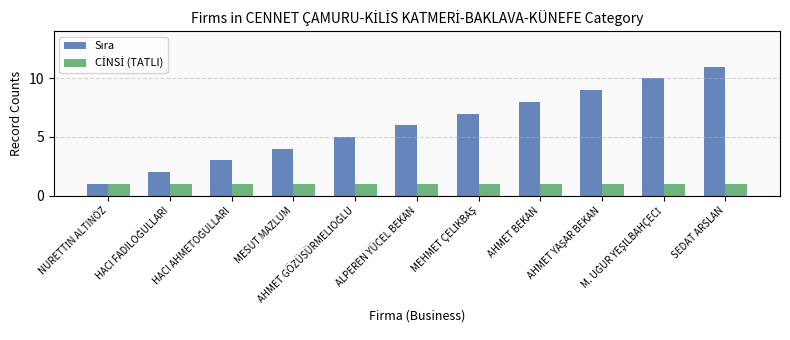

What is the greatest value displayed?

11